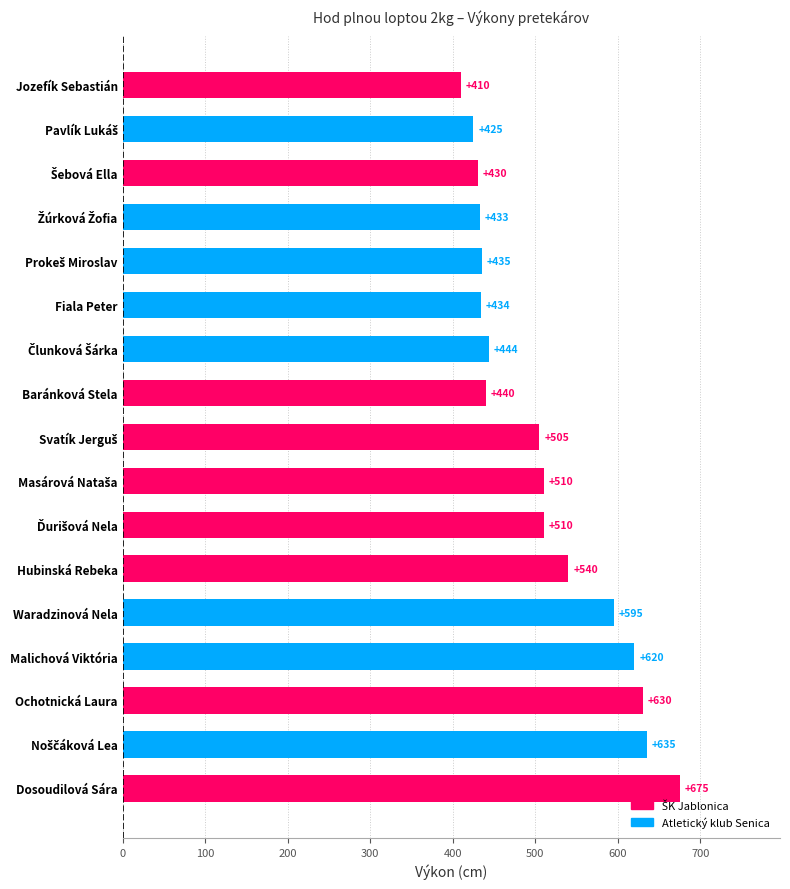

What is the change in value from Dosoudilová Sára to Hubinská Rebeka?

-135